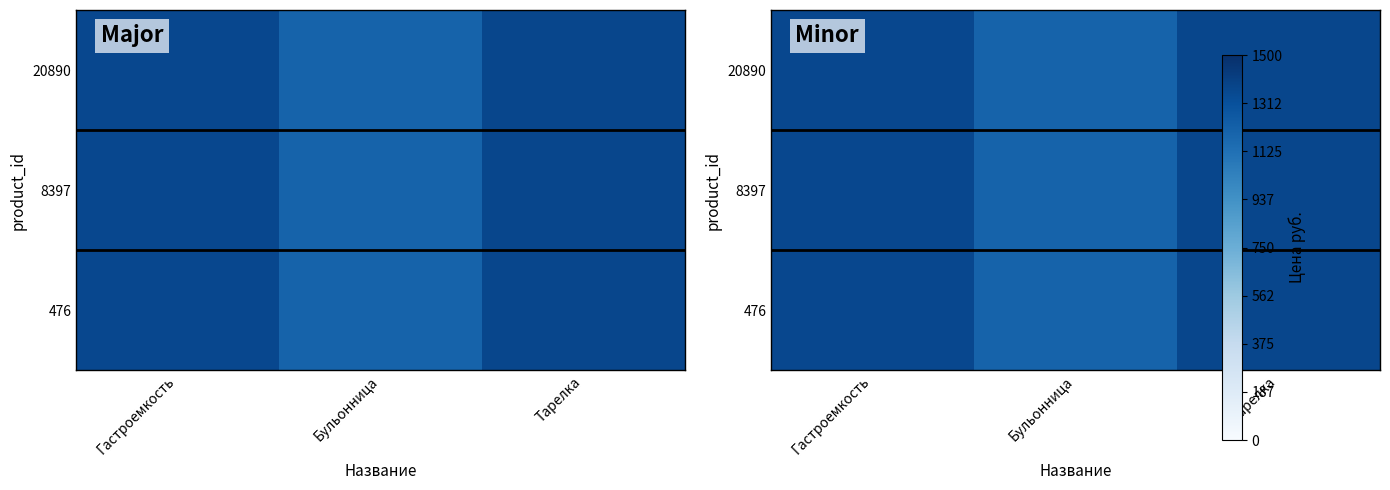

At how many categories does at least one series exceed 1330?

2